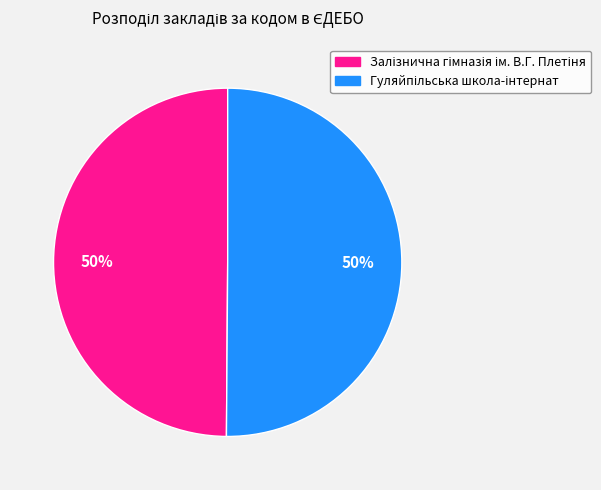

To the nearest percent, what is the average slice percentage?

50%